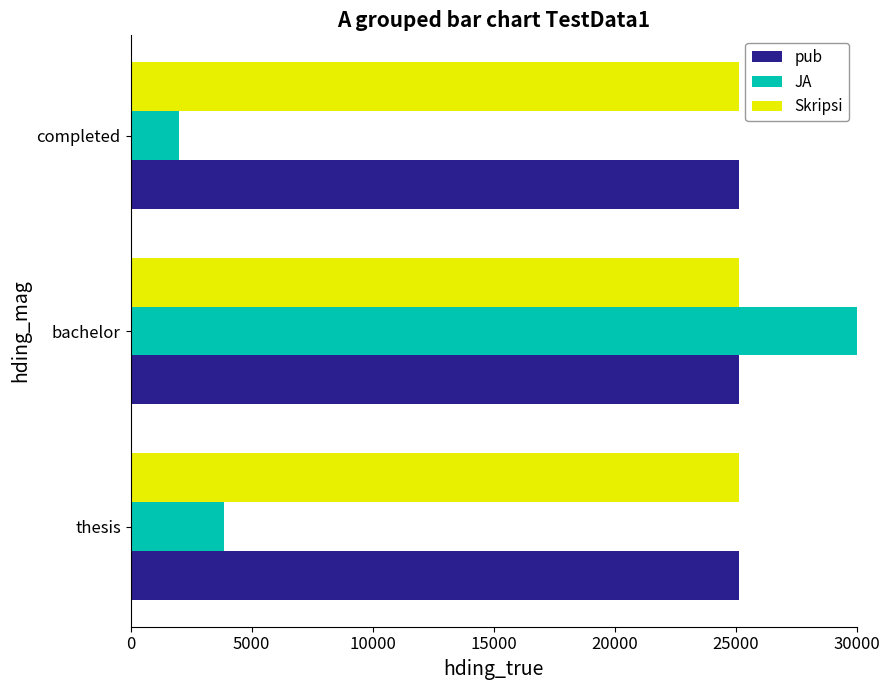

What are all the series names shown in the legend?

pub, JA, Skripsi